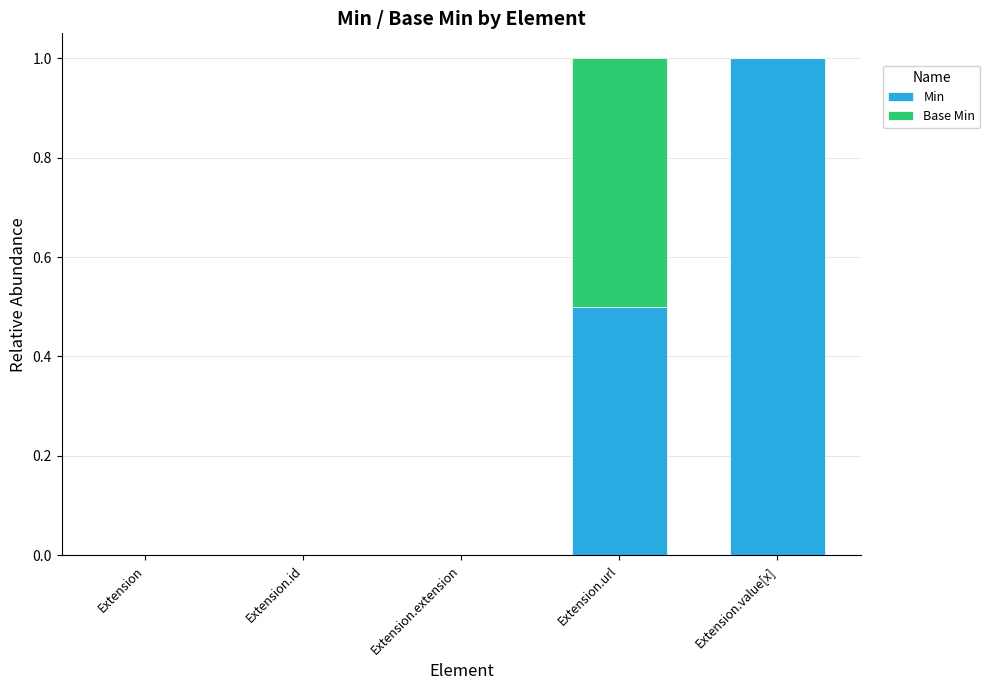

What is the sum of all Min values?

1.5